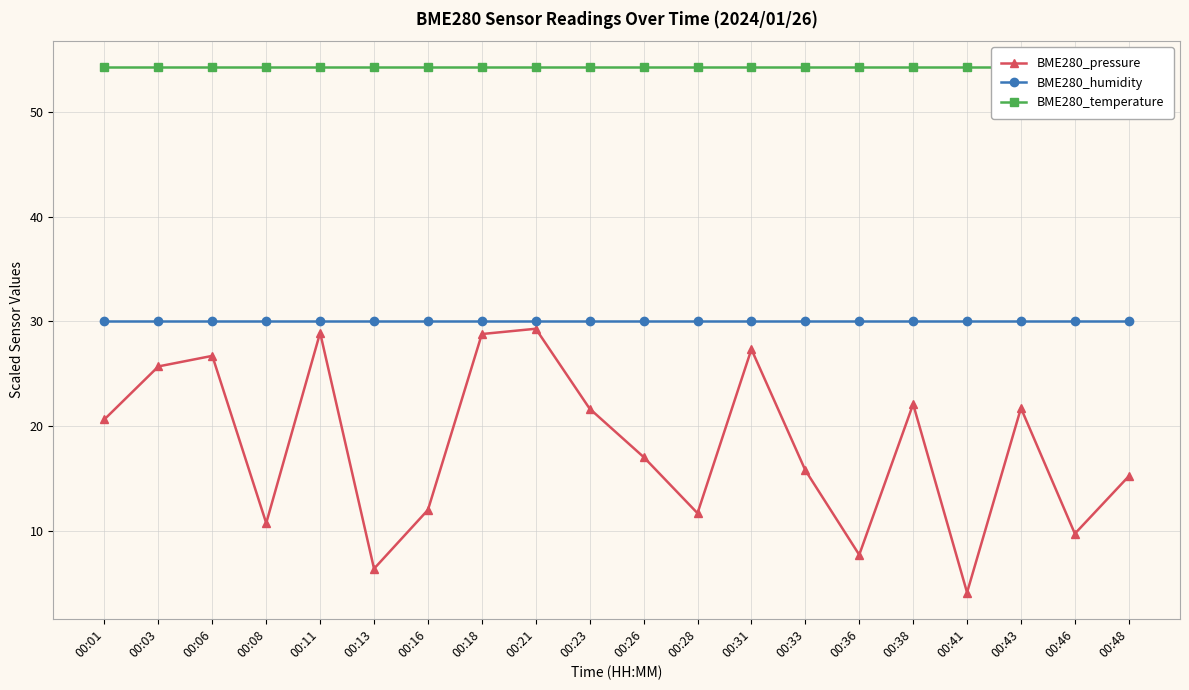

Is the value of BME280_pressure at 00:16 greater than the value of BME280_humidity at 00:08?

No